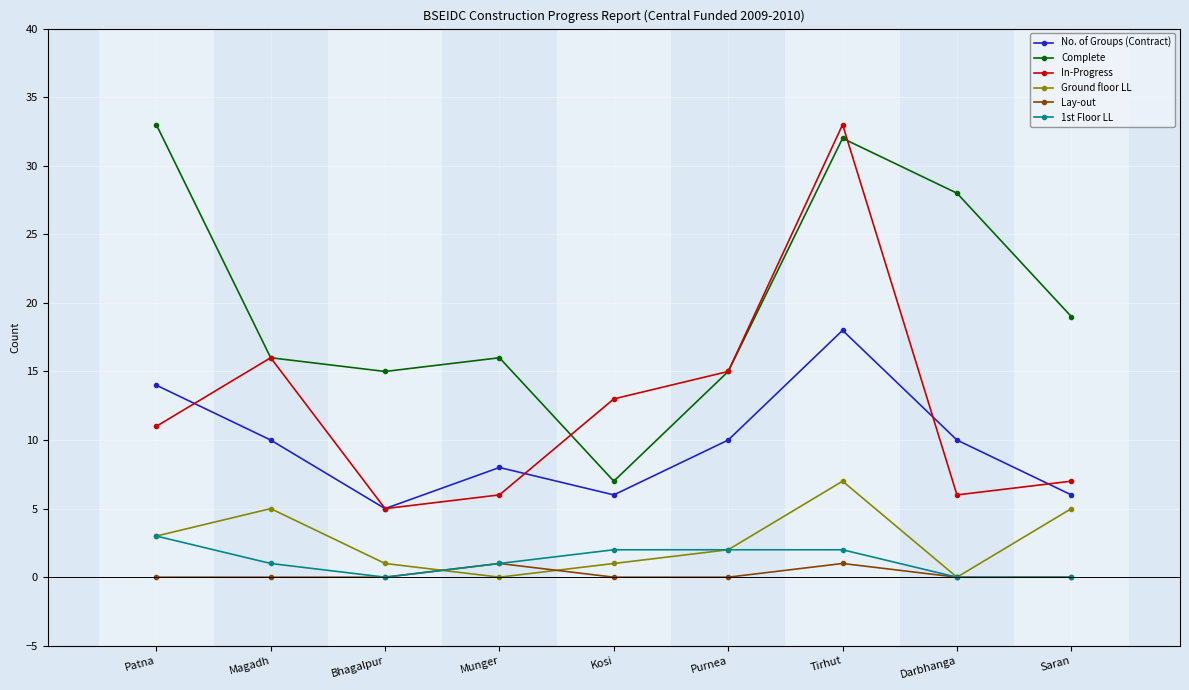

True or false: Lay-out and Complete intersect in this chart.

False